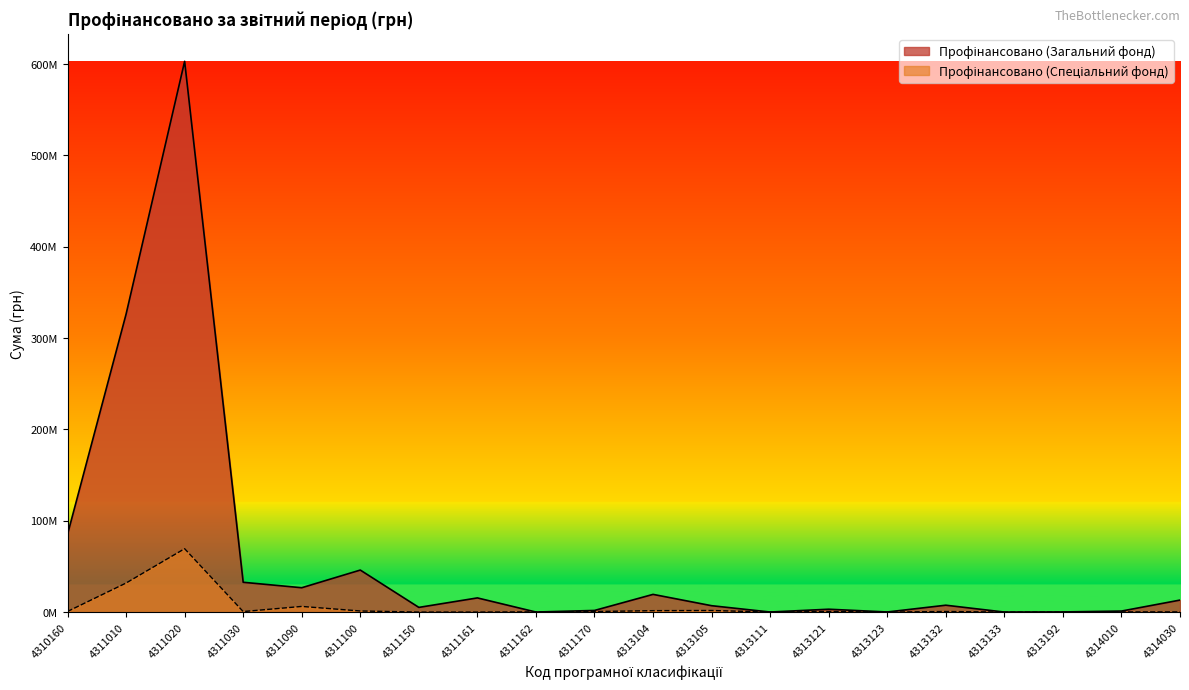

What is the difference between the Профінансовано (Спеціальний фонд) values at 4314010 and 4313132?

408926